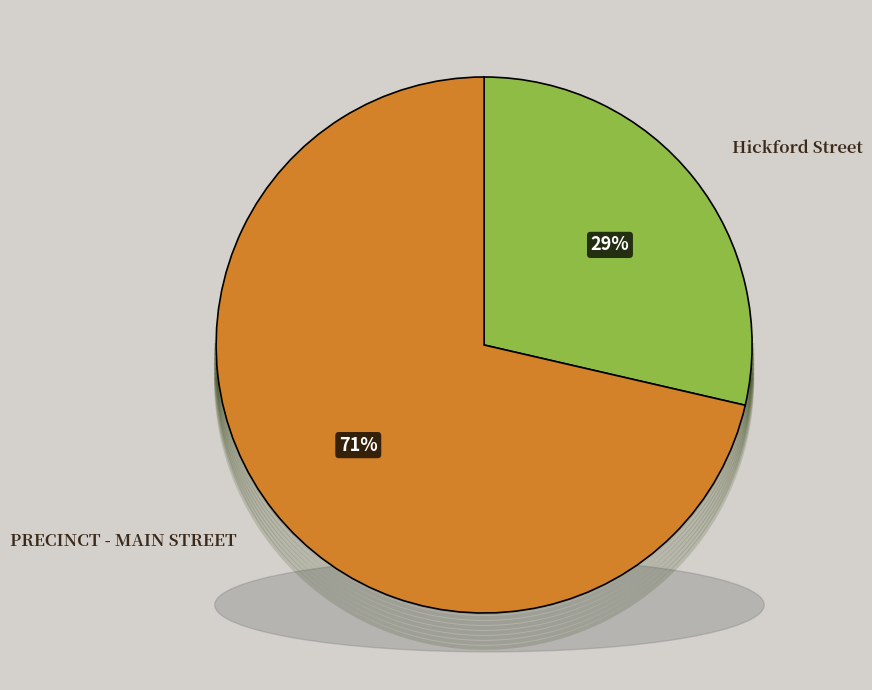

What is the total percentage of PRECINCT - MAIN STREET and Hickford Street?

100.0%